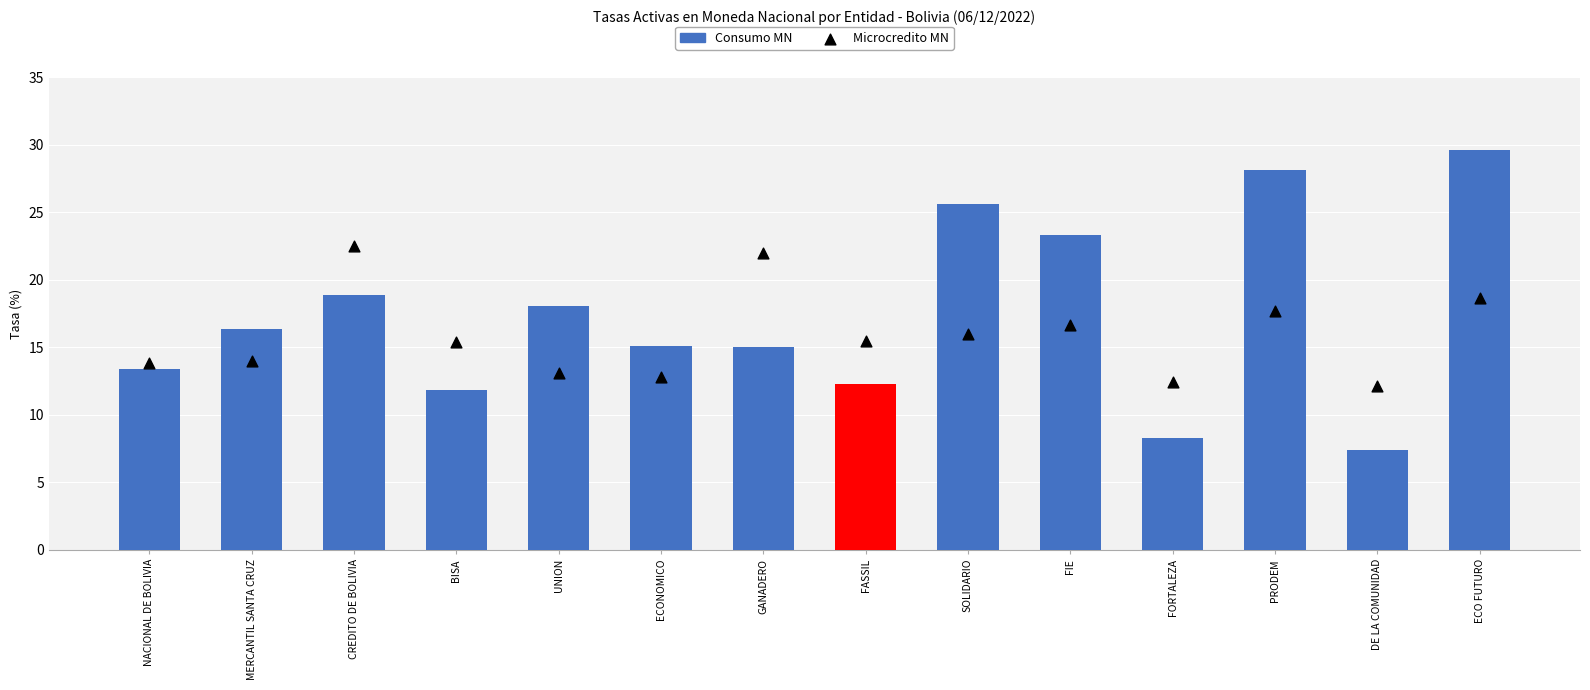

Which series has the largest total across all categories?

Consumo MN